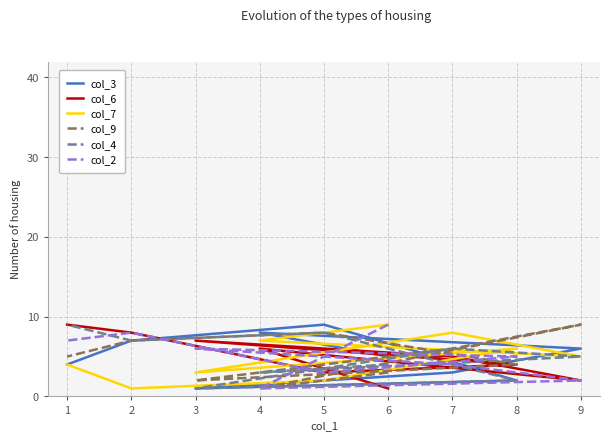

At how many categories does at least one series exceed 4?

9